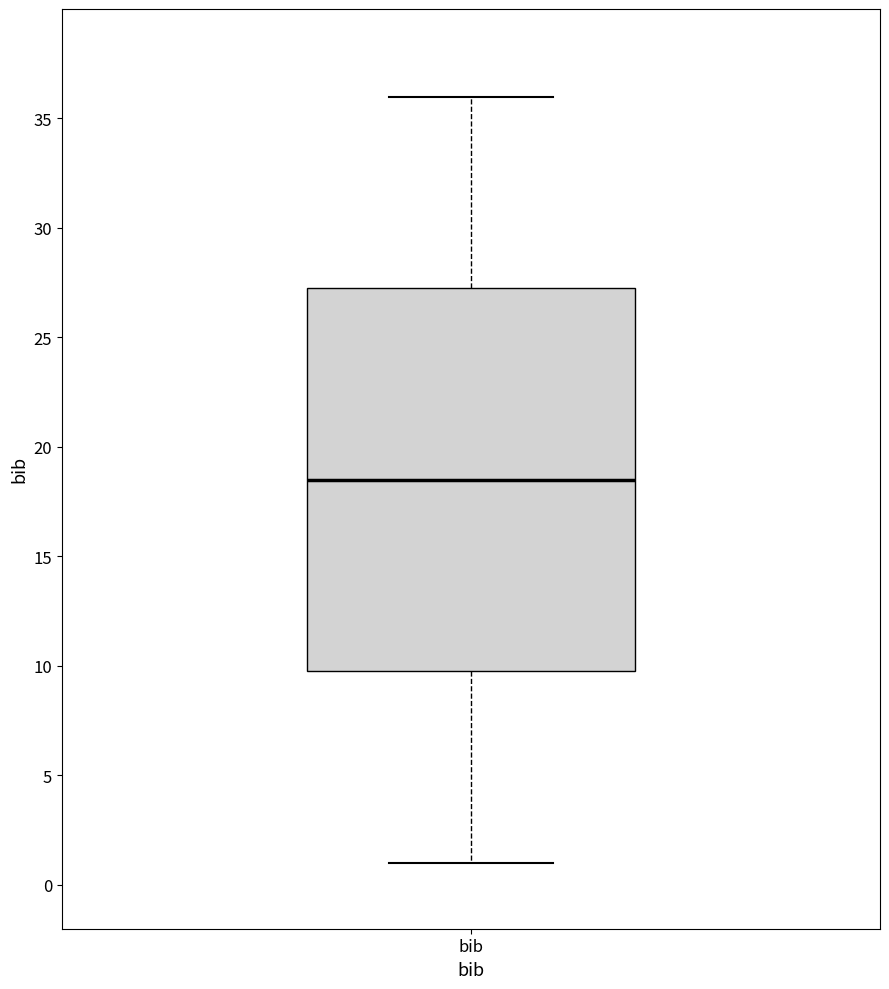

Where is the upper edge of the box for bib on the y-axis? The values are not printed on the chart, so give them approximately, as read against the axis.

27.5